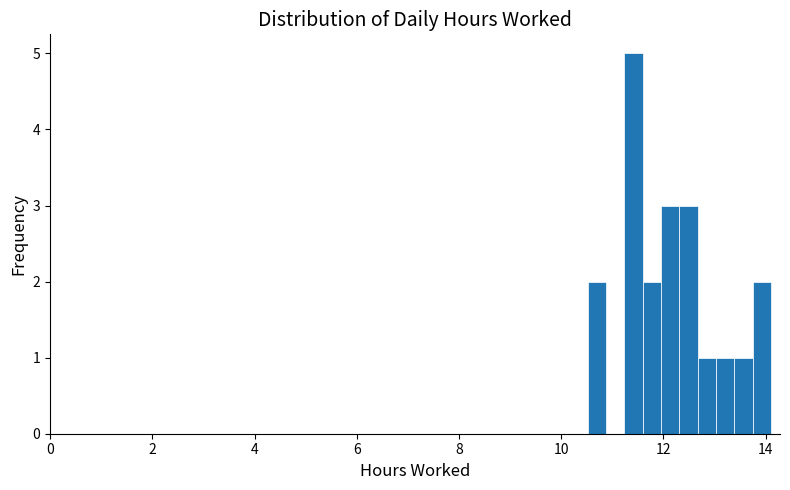

Read against the x-axis, roughly where is the centre of the tallest bar?

11.4